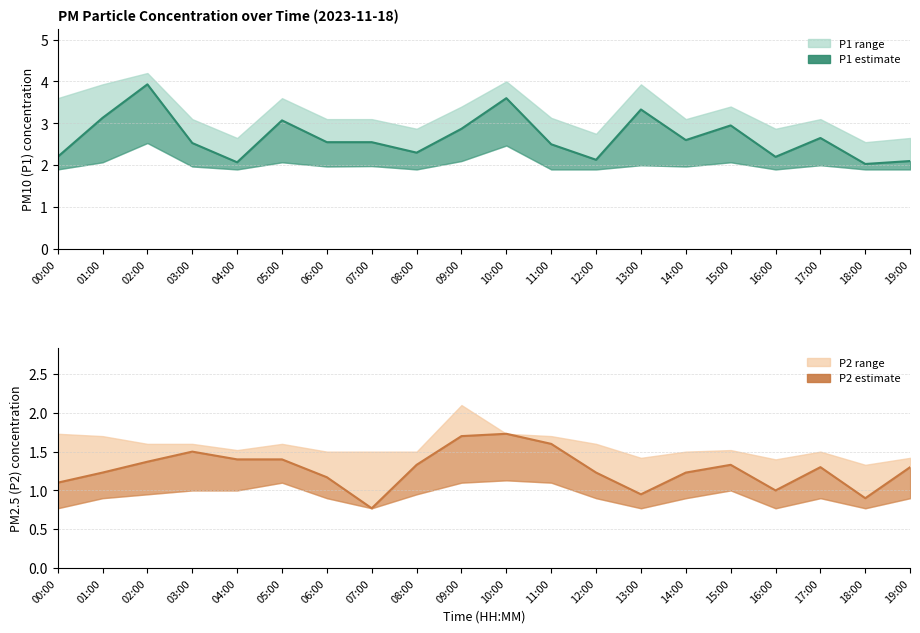

Is this an area chart (filled region under the line)?

No